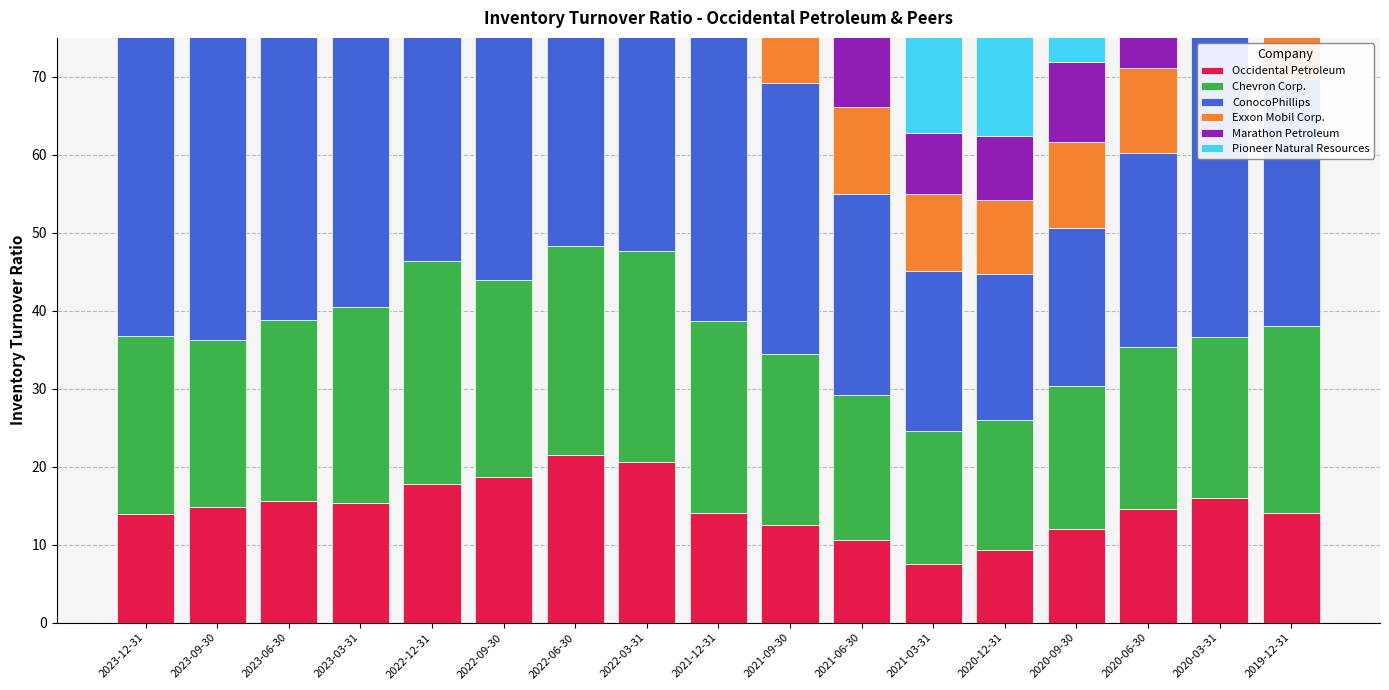

At which category is the sum across all series the highest?

2022-12-31